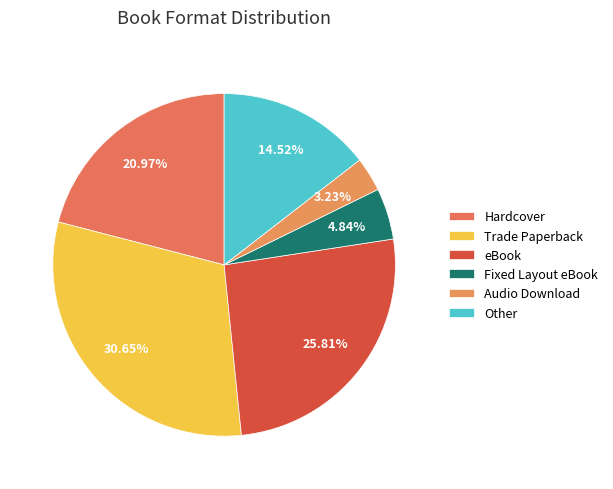

What percentage is the Fixed Layout eBook slice, to the nearest percent?

5%